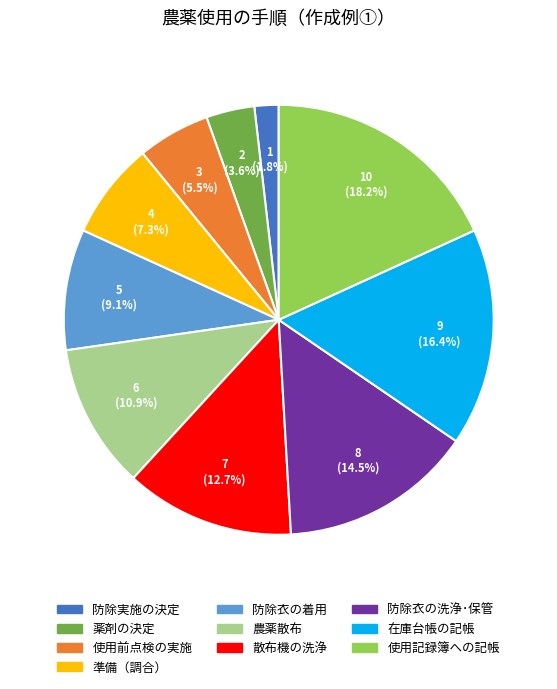

Is it true that 使用前点検の実施 is 1% of the pie?

False